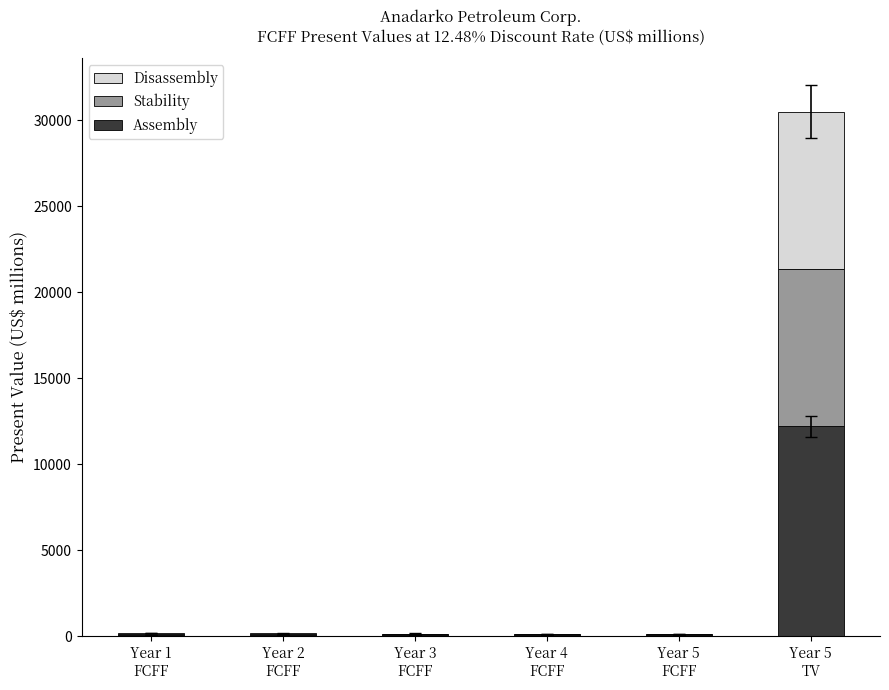

What is the sum of all Assembly values?

12513.2